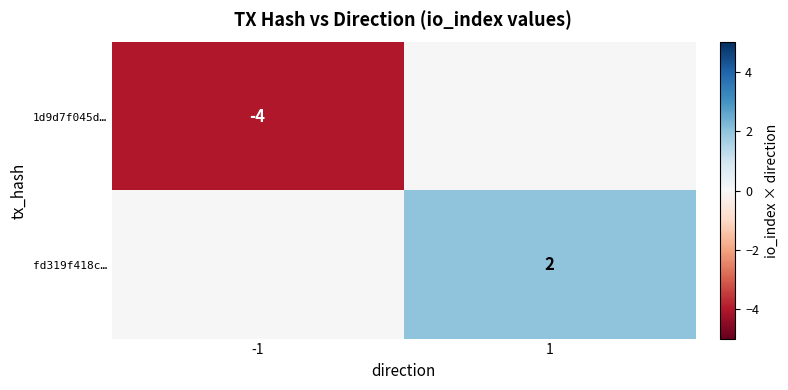

At how many categories does at least one series exceed 0?

1